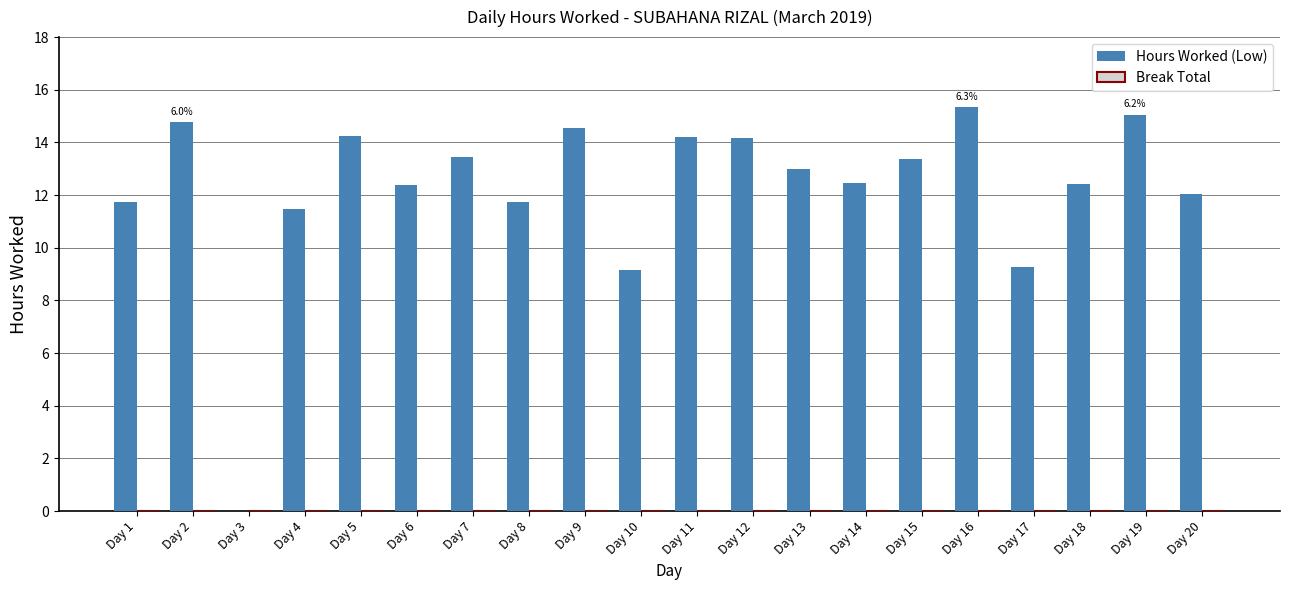

True or false: the data shows 11.5 at Day 4.

True